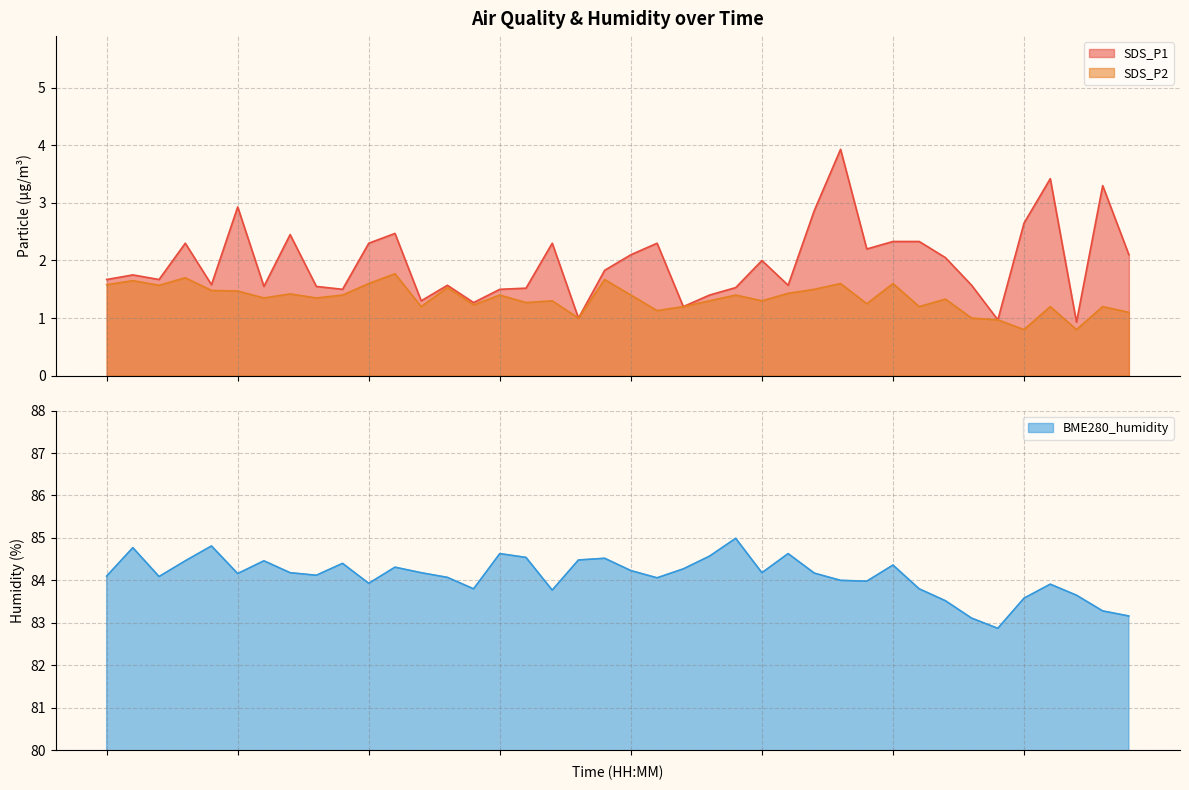

True or false: BME280_humidity has a value of 84.1 at 00:51.

True